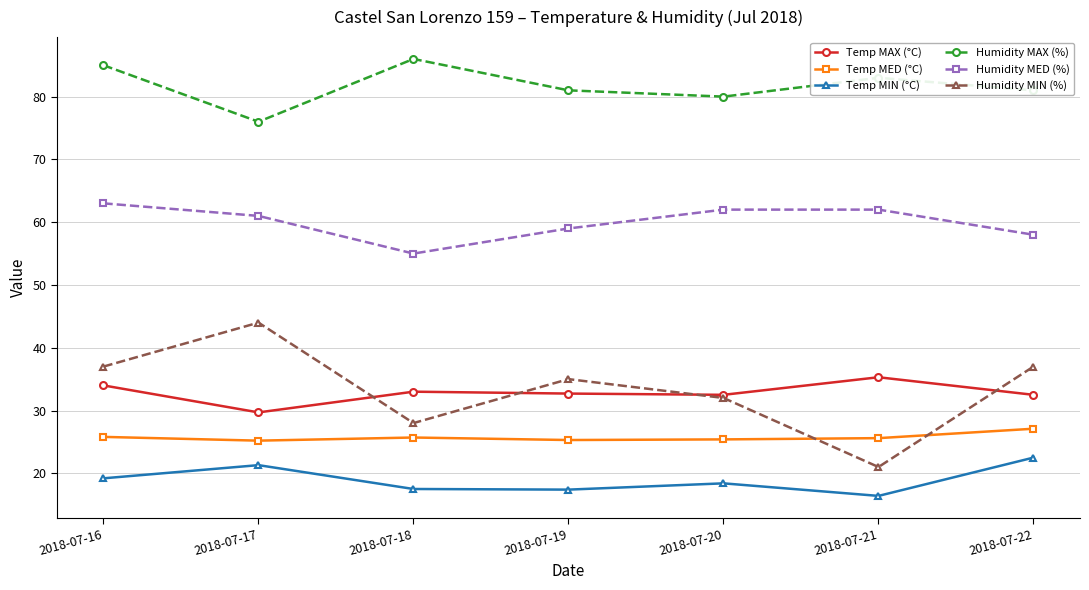

In Humidity MIN (%), how many points are lower than both neighbors (excluding endpoints)?

2